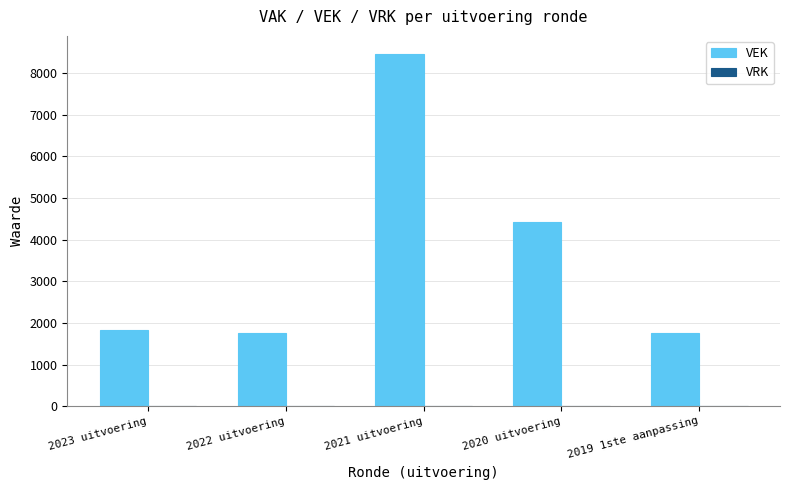

Approximately how many times larger is the value at 2022 uitvoering compared to 2019 1ste aanpassing?

1.0